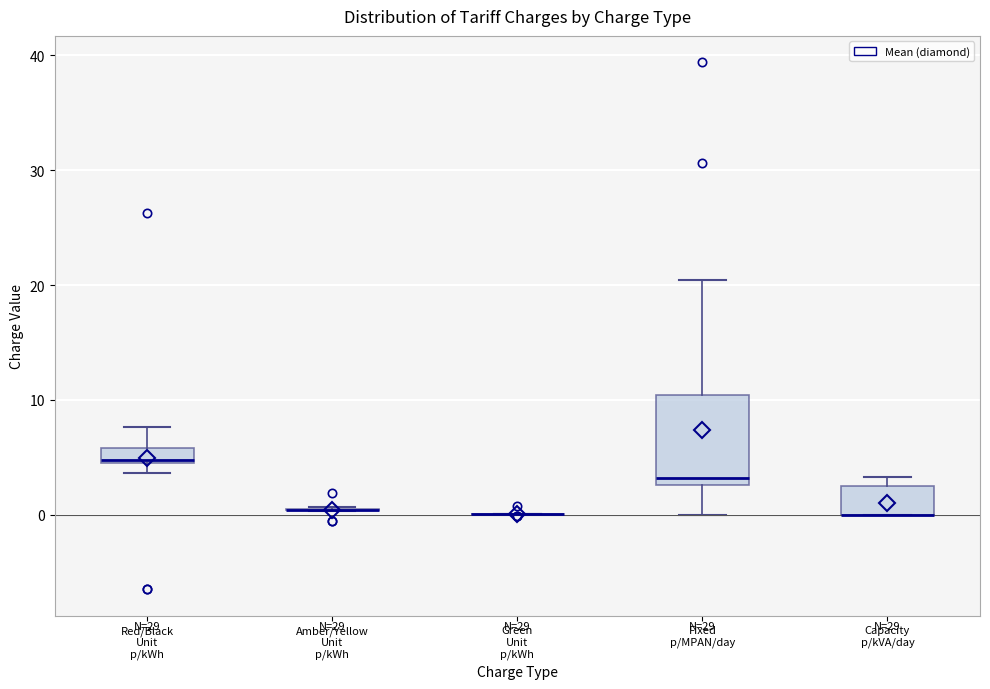

Comparing the boxes themselves (not the whiskers), which one is the tallest?

Fixed p/MPAN/day